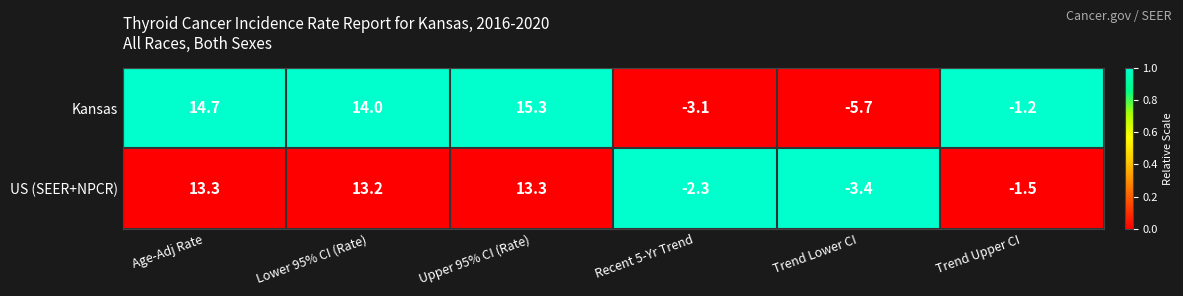

Read the US (SEER+NPCR) value at Lower 95% CI (Rate).

13.2